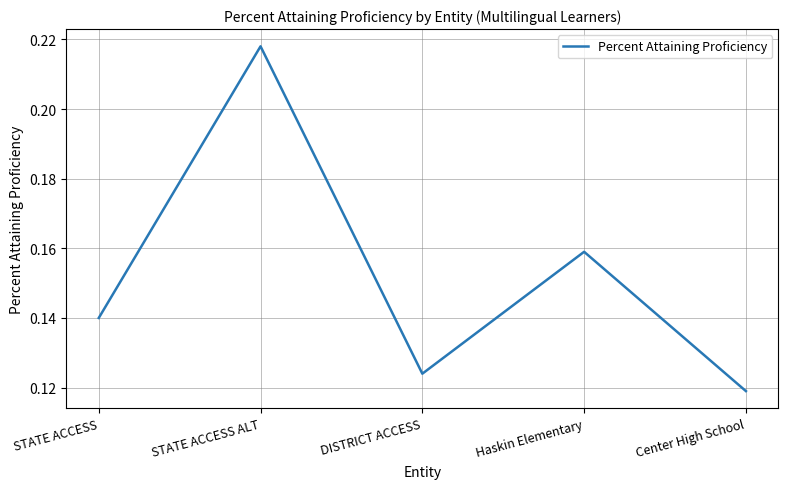

What is the change in value from STATE ACCESS to STATE ACCESS ALT?

+0.1